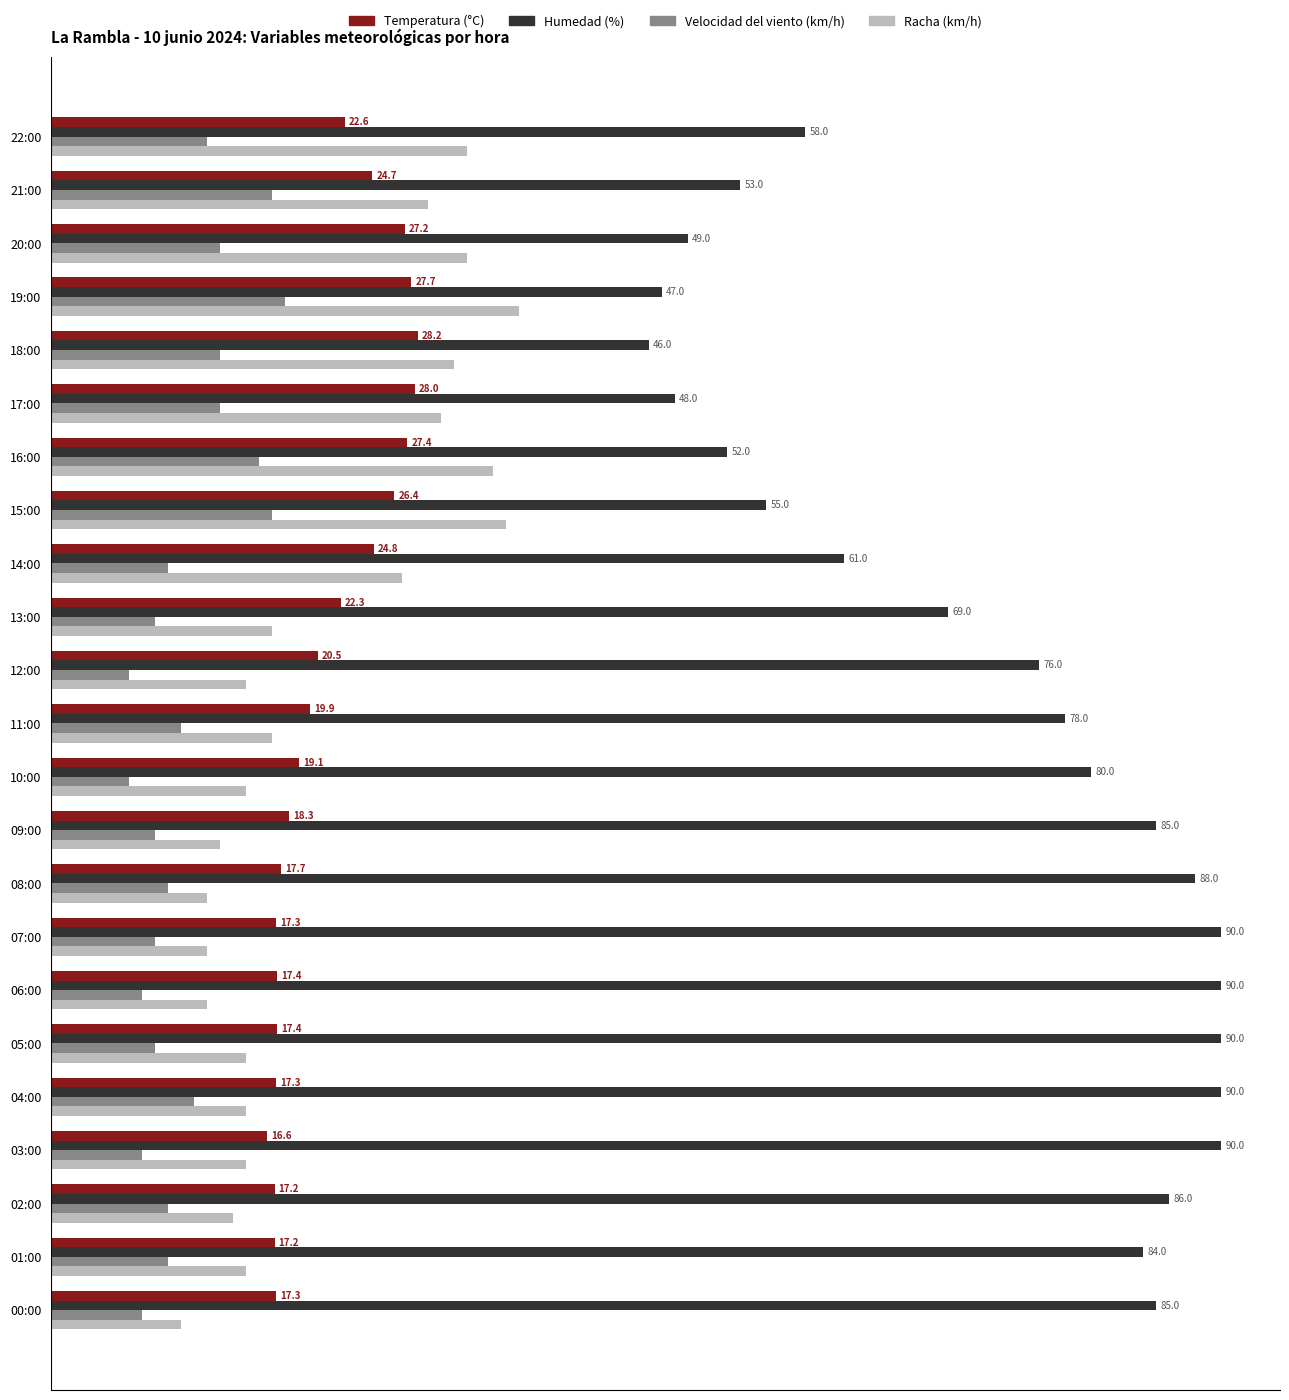

Which series has the largest range (max minus min)?

Humedad (%)